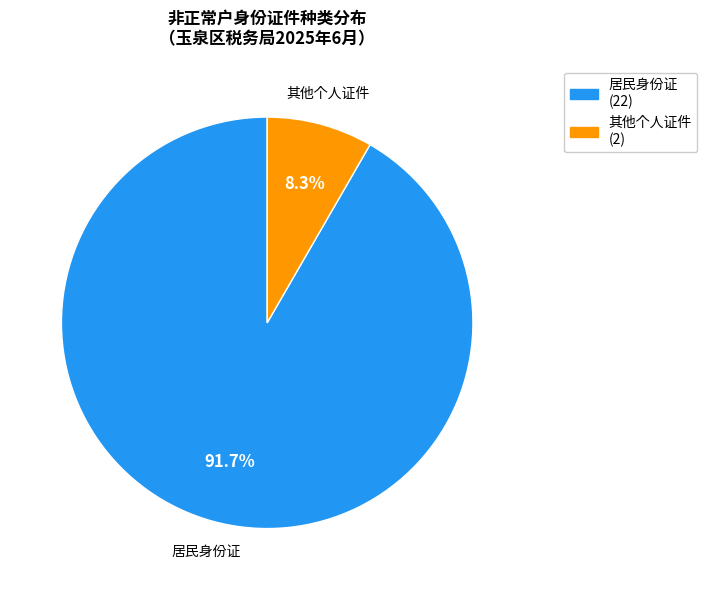

How many slices are in this pie chart?

2